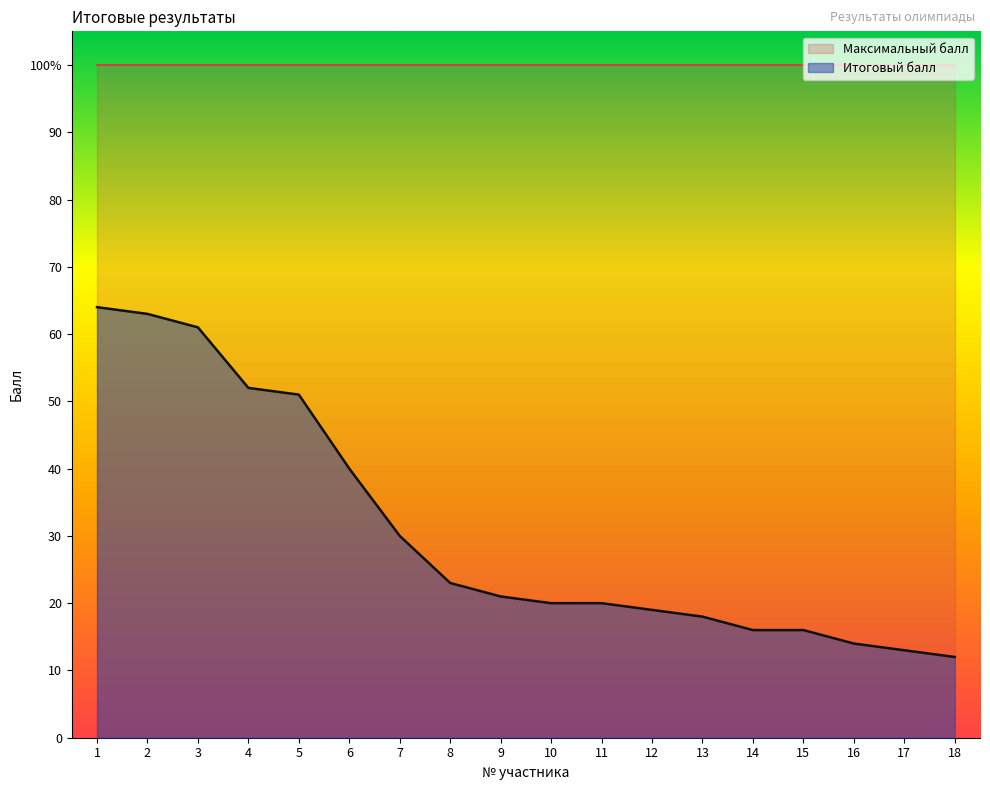

What is the average value?

31